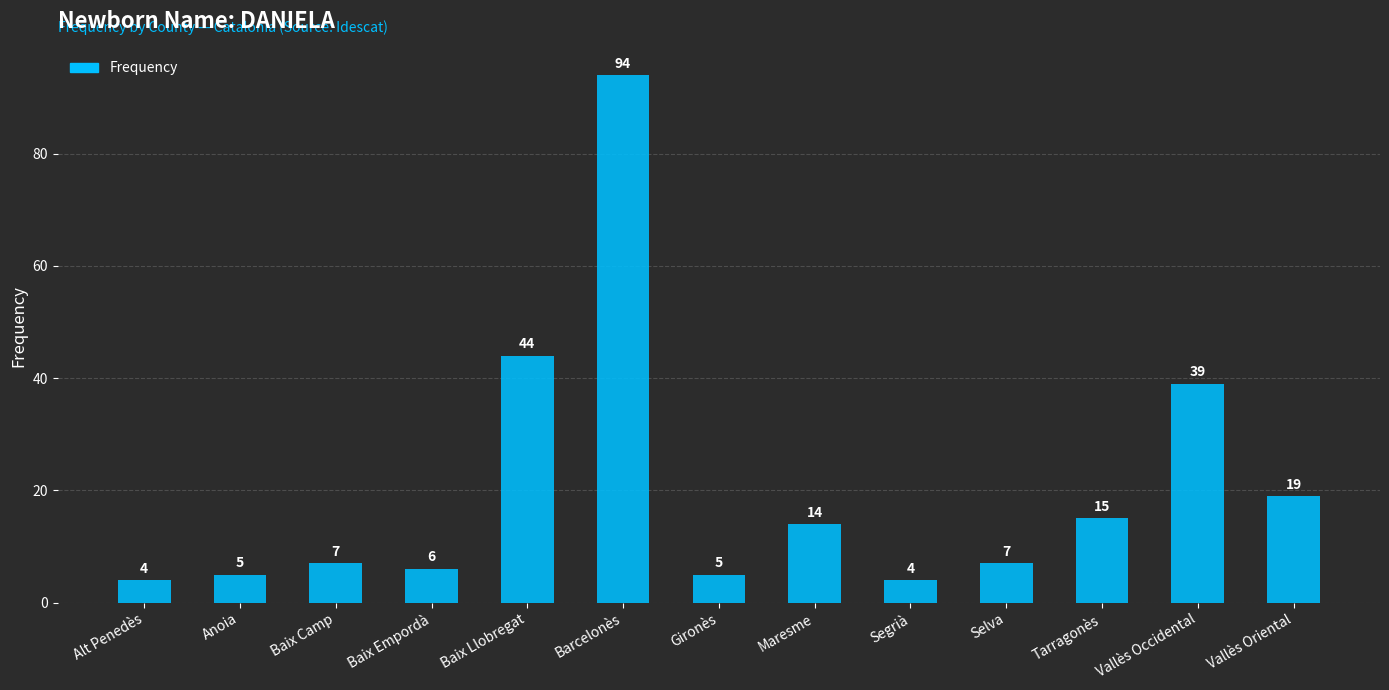

How many values are below 7?

5